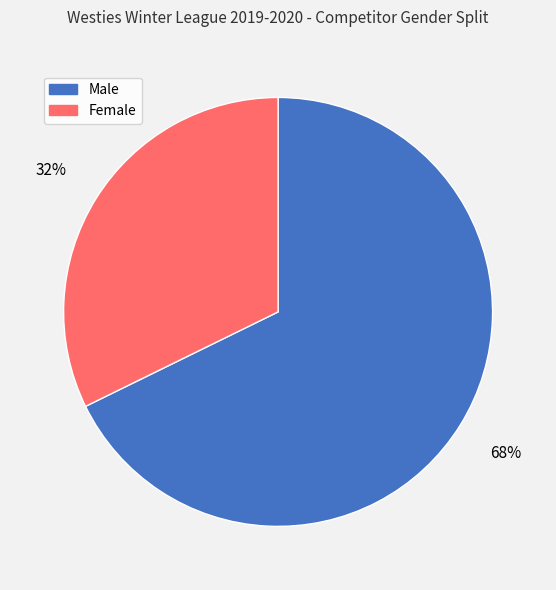

Is there any slice that represents more than half of the pie?

Yes